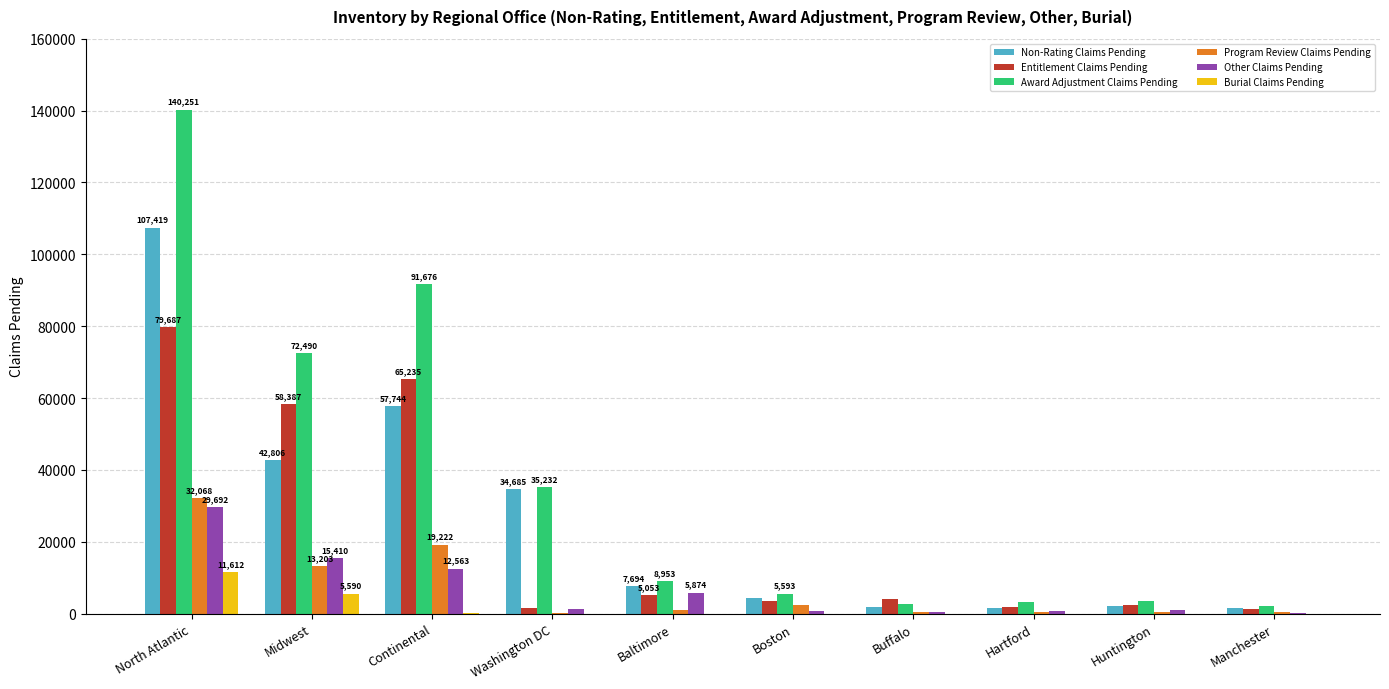

At which category is the sum across all series the highest?

North Atlantic